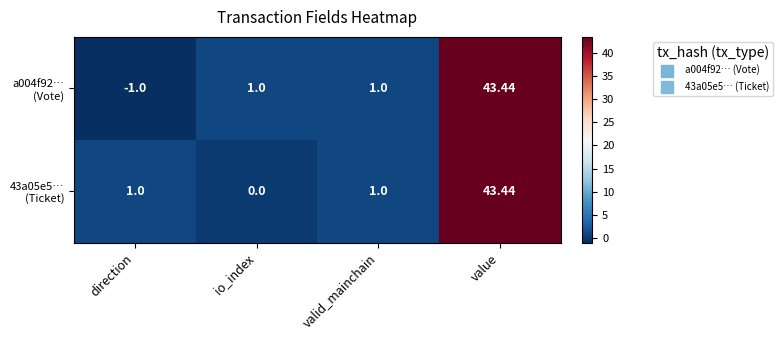

Which category has the lowest value across all series?

direction